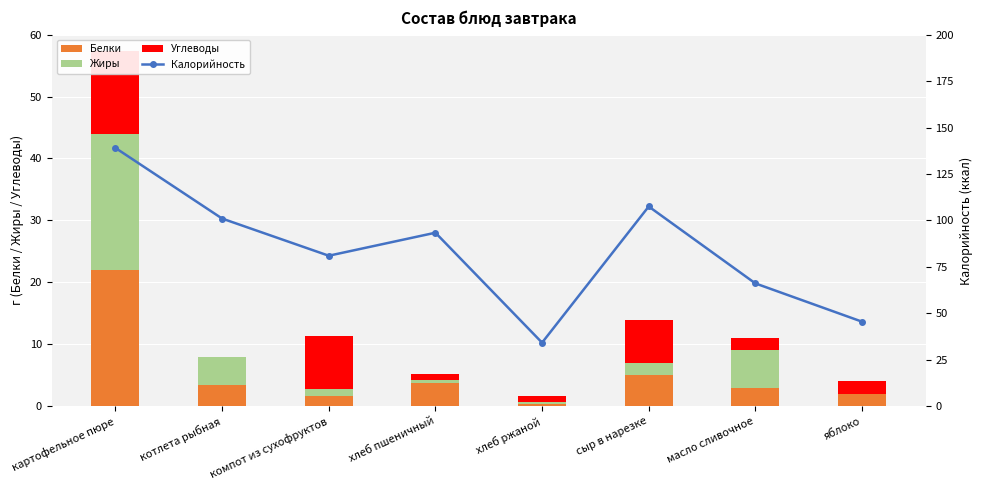

At which label does Калорийность reach its peak?

картофельное пюре